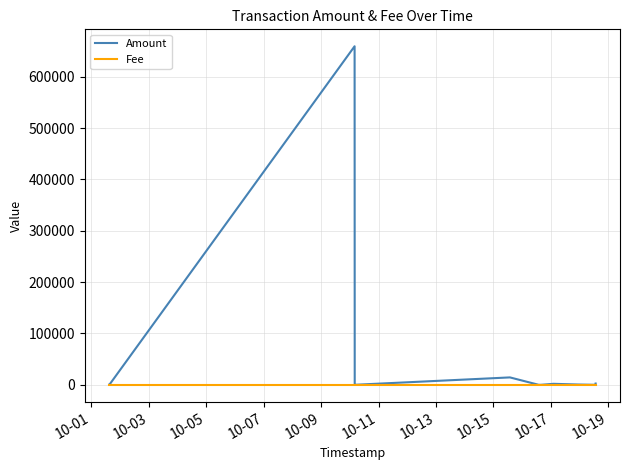

Which series has the largest range (max minus min)?

Amount